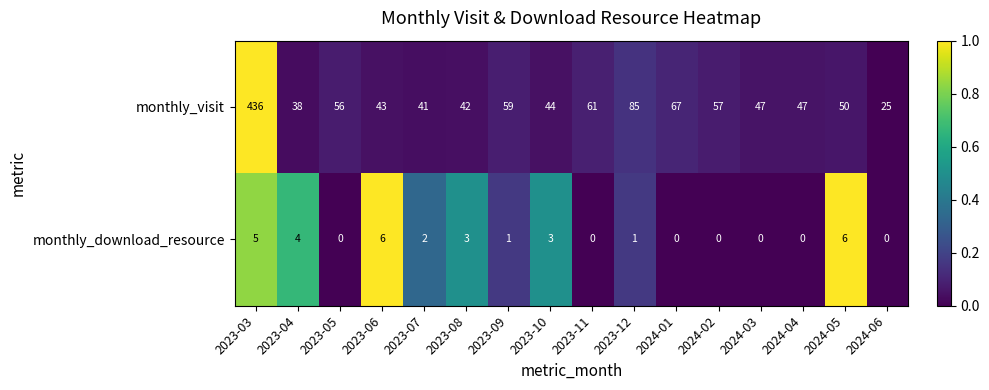

What is the difference between the maximum and second lowest values in the monthly_visit series?

398